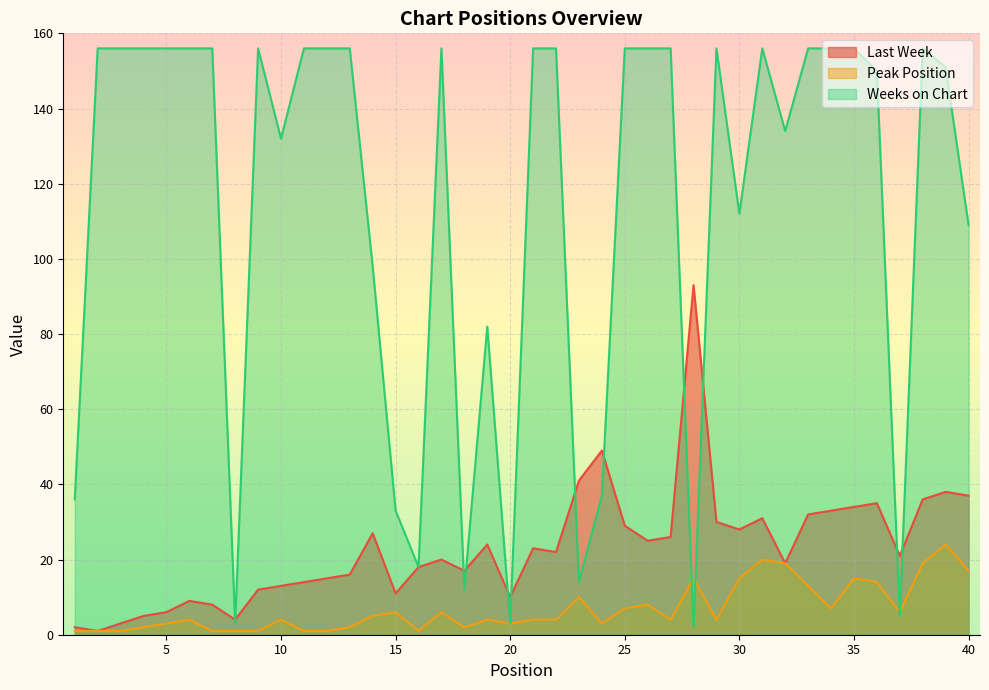

How many lines are shown in the chart?

3